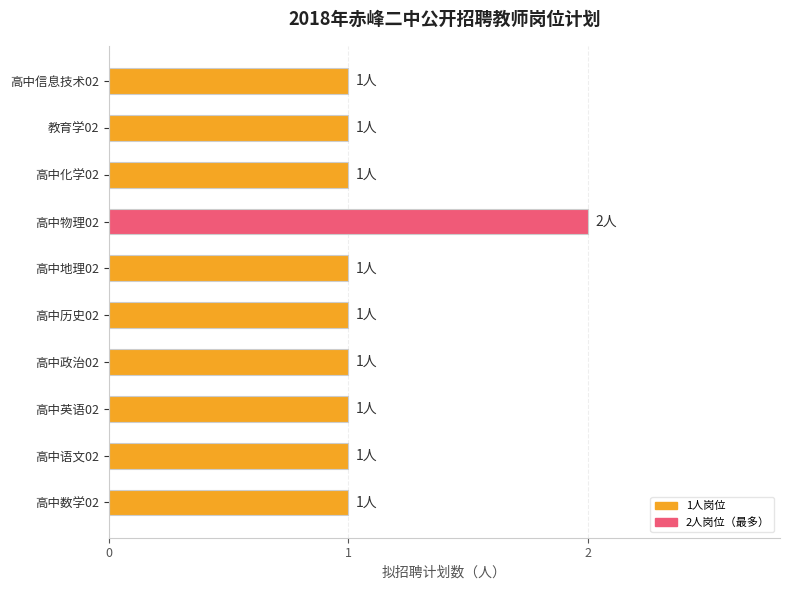

Reading bottom to top, extract all data points from this chart.

1	1	1	1	1	1	2	1	1	1